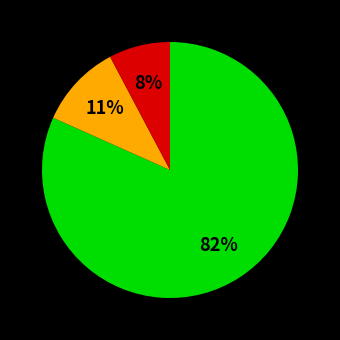

Is there any slice that represents more than half of the pie?

Yes